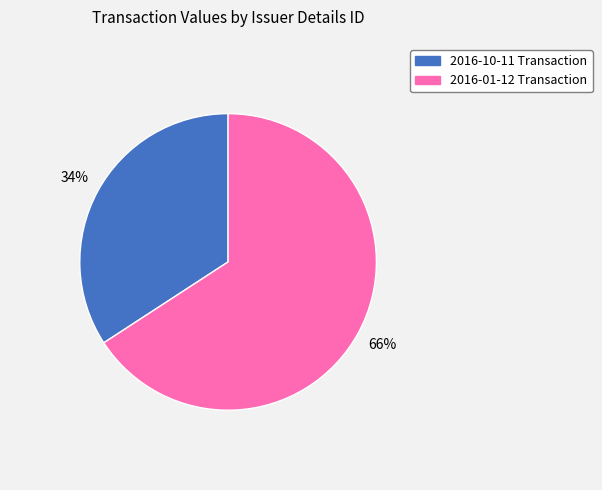

How many segments does this pie chart have?

2